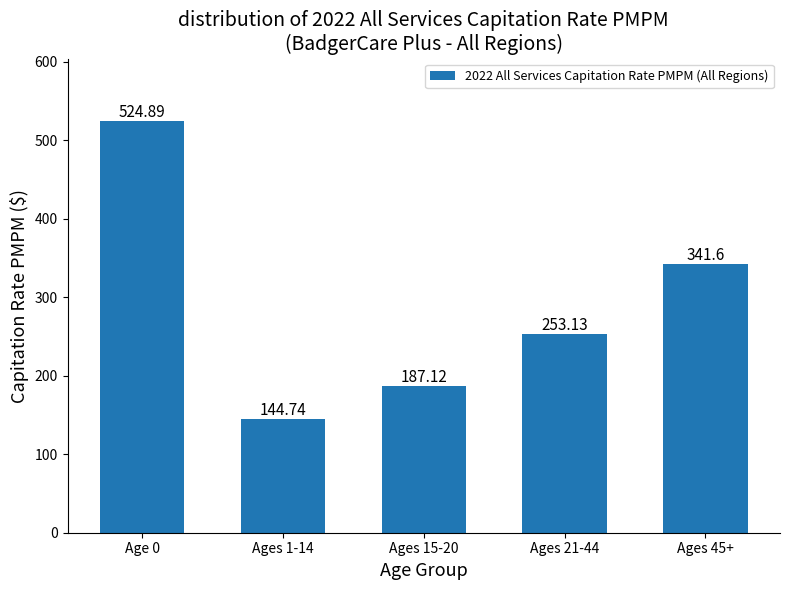

How many data points does each series have?

5